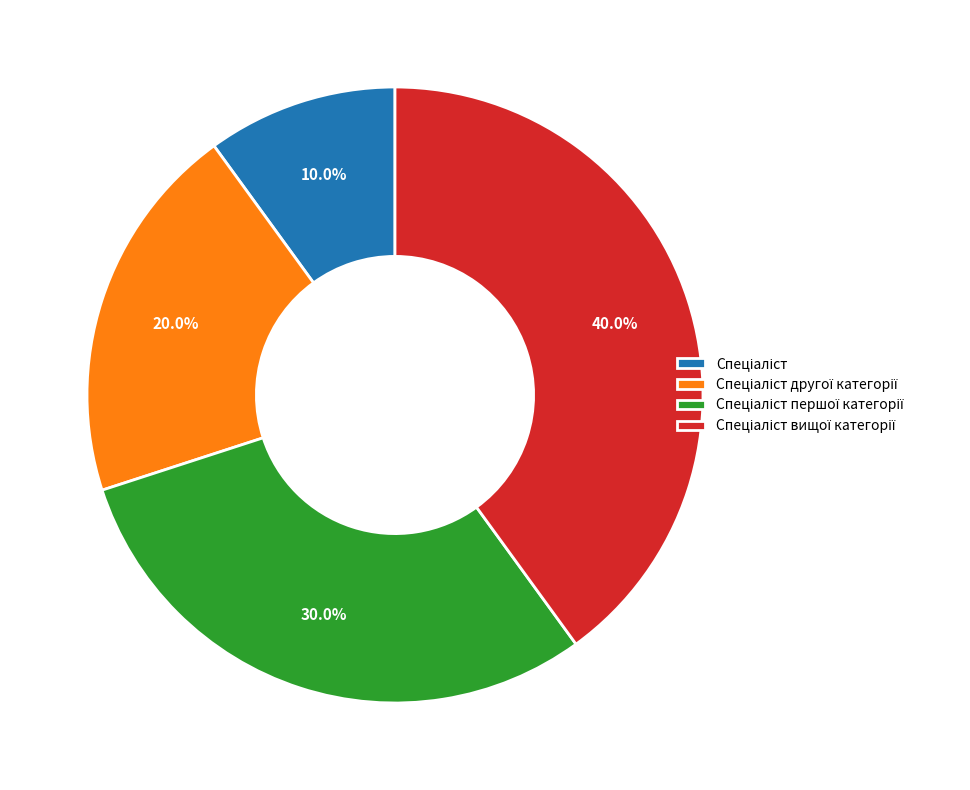

Is there a majority slice in this chart?

No